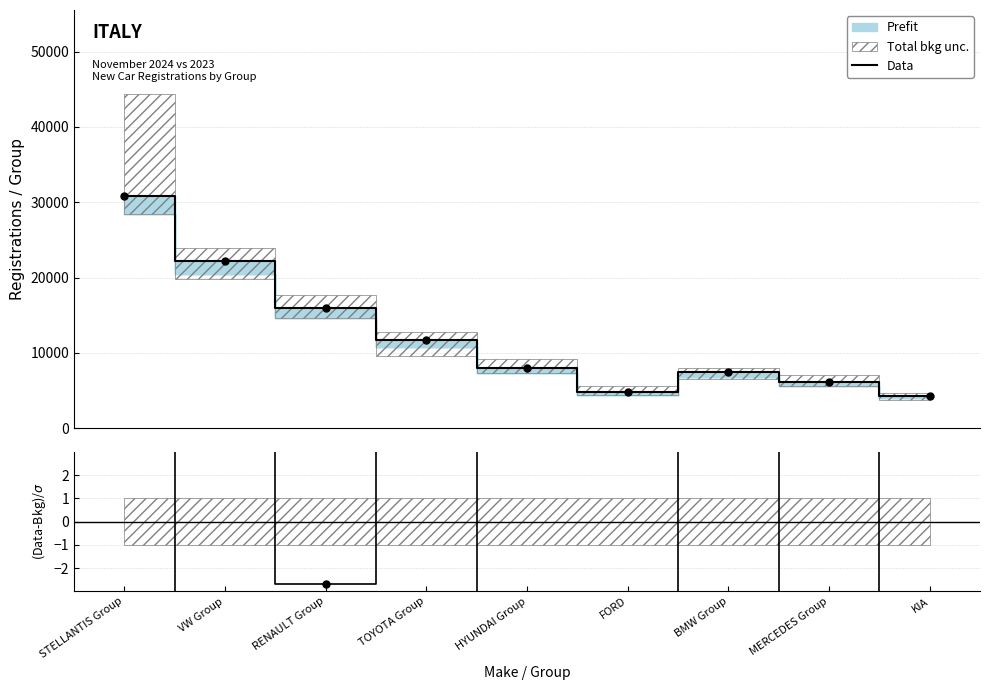

Read the value at RENAULT Group.

15985